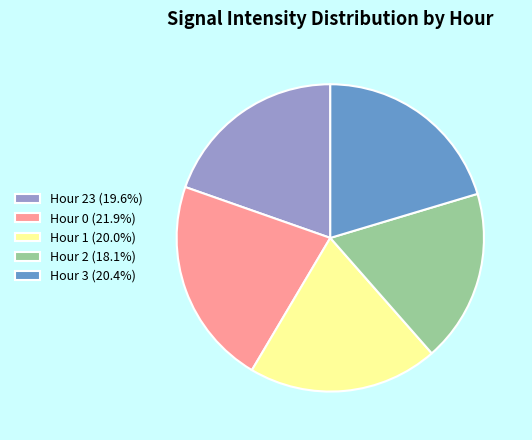

Is the sum of Hour 0 (21.9%) and Hour 2 (18.1%) greater than half?

No